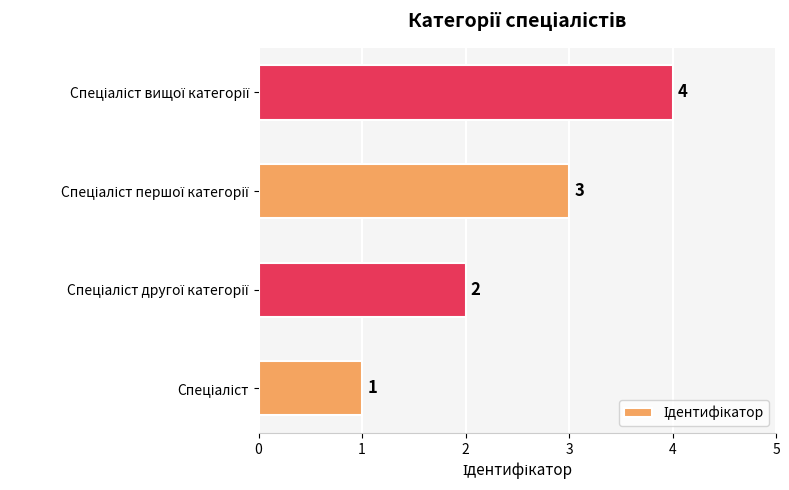

Count the values in the range 2 to 4.

3